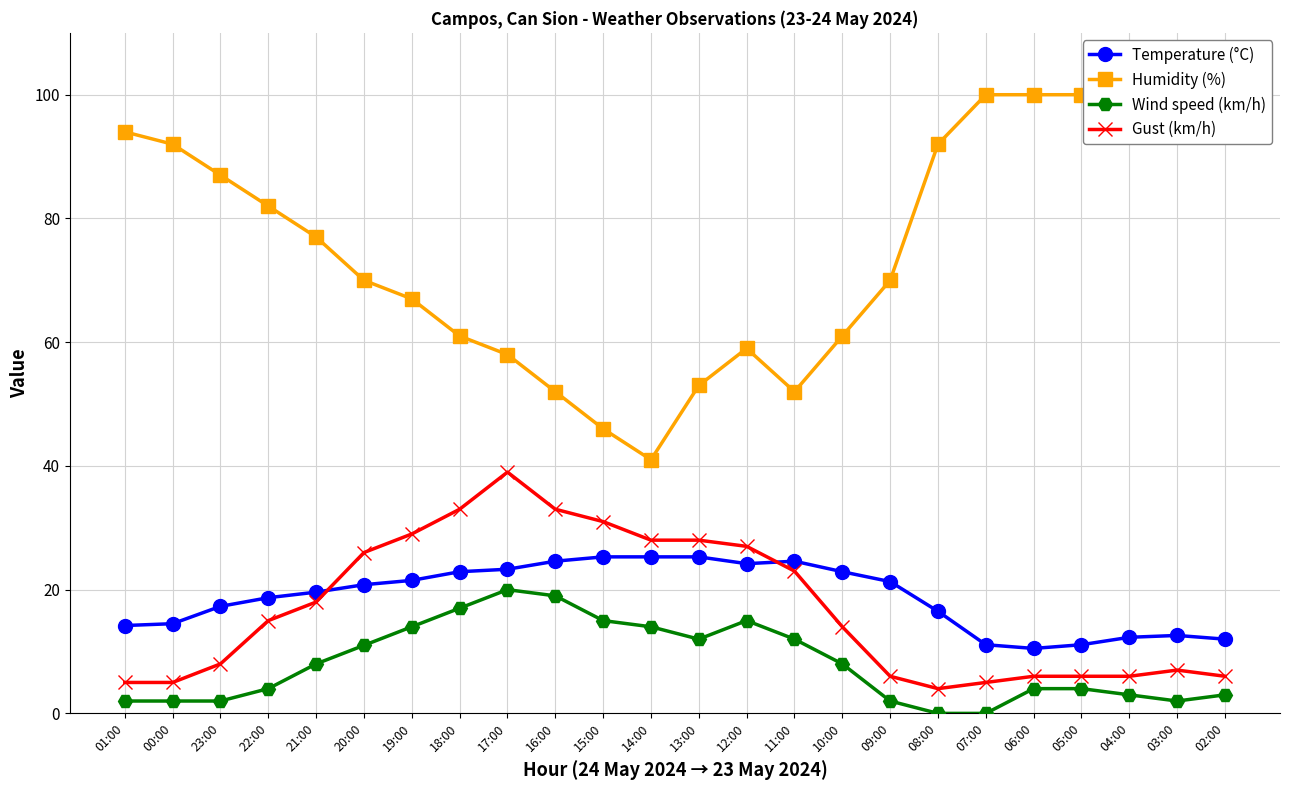

What are all the series names shown in the legend?

Temperature (°C), Humidity (%), Wind speed (km/h), Gust (km/h)